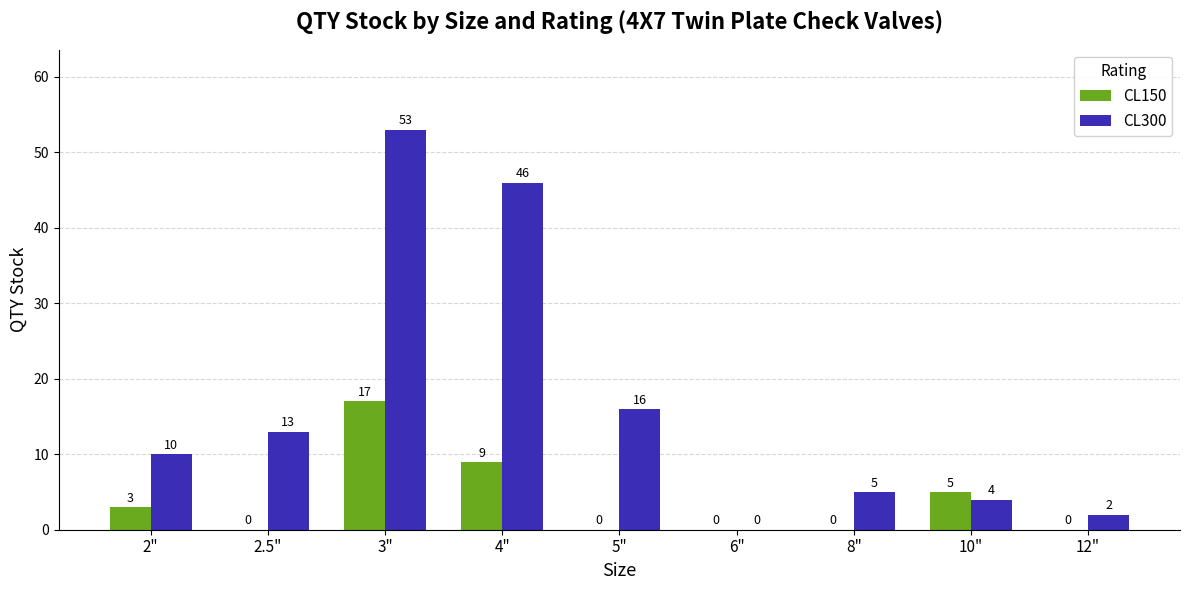

Between 2" and 3", which series saw the biggest shift?

CL300